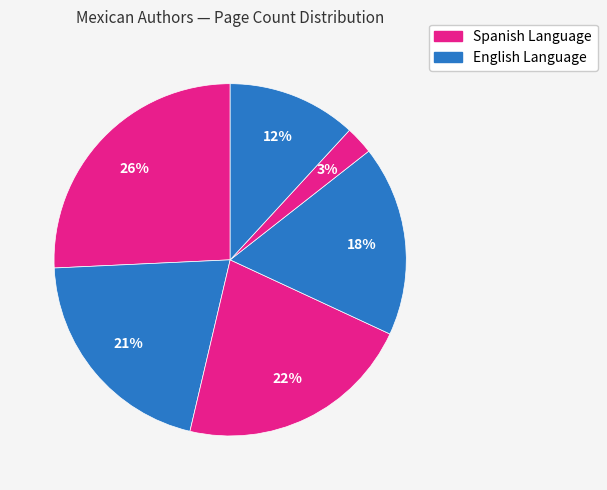

To the nearest percent, what is the average slice percentage?

17%